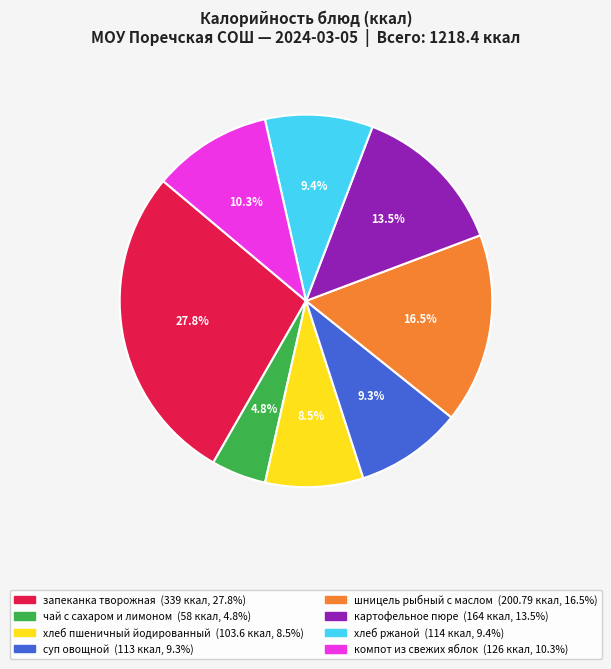

To the nearest percent, what is the difference between the largest and smallest slice percentages?

23%